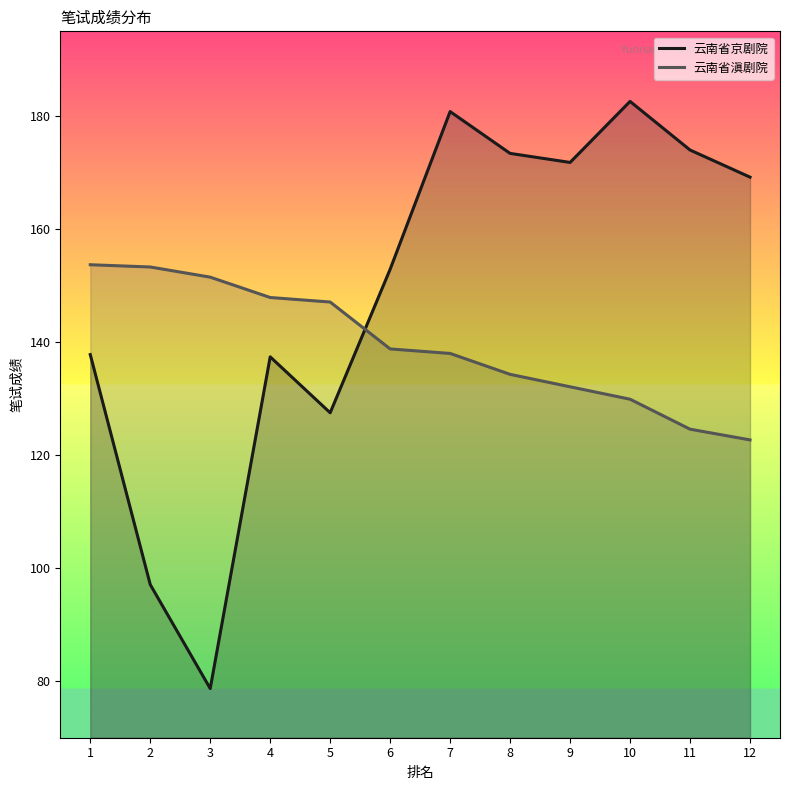

What is the average value of the 云南省滇剧院 series?

139.5